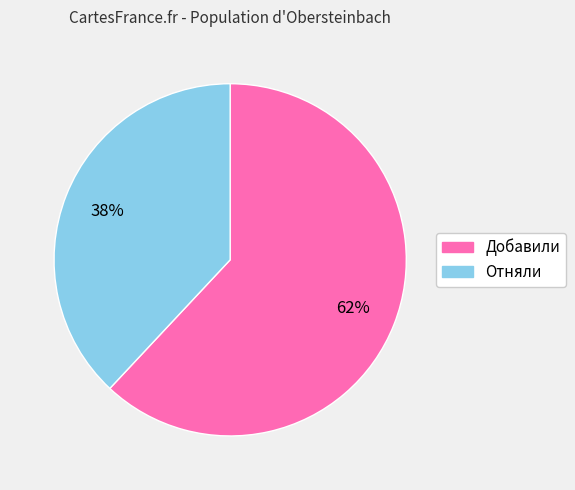

To the nearest percent, what is the difference between the largest and smallest slice percentages?

24%